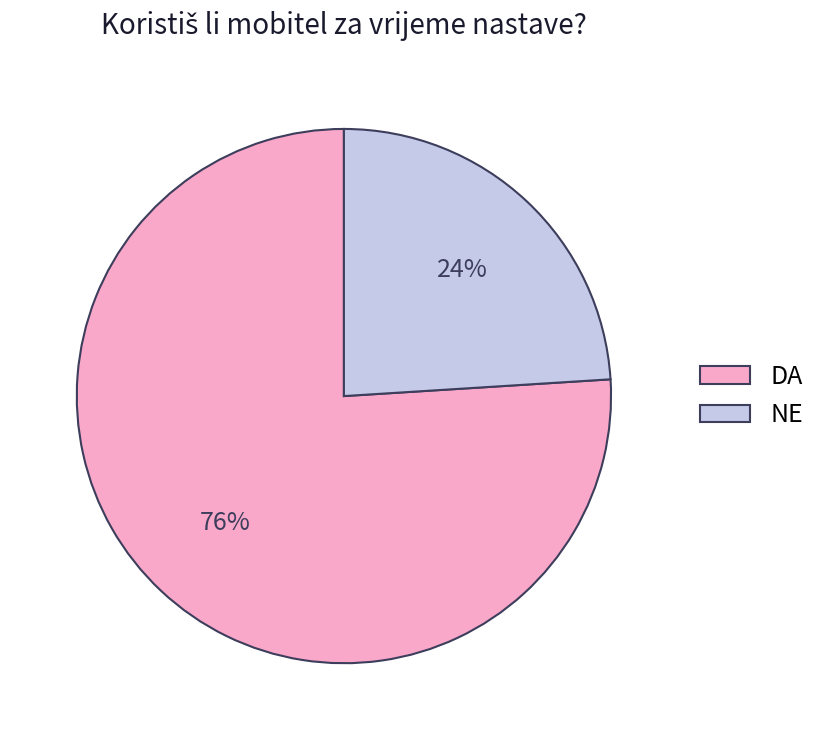

To the nearest percent, what is the combined percentage of DA and NE?

100%